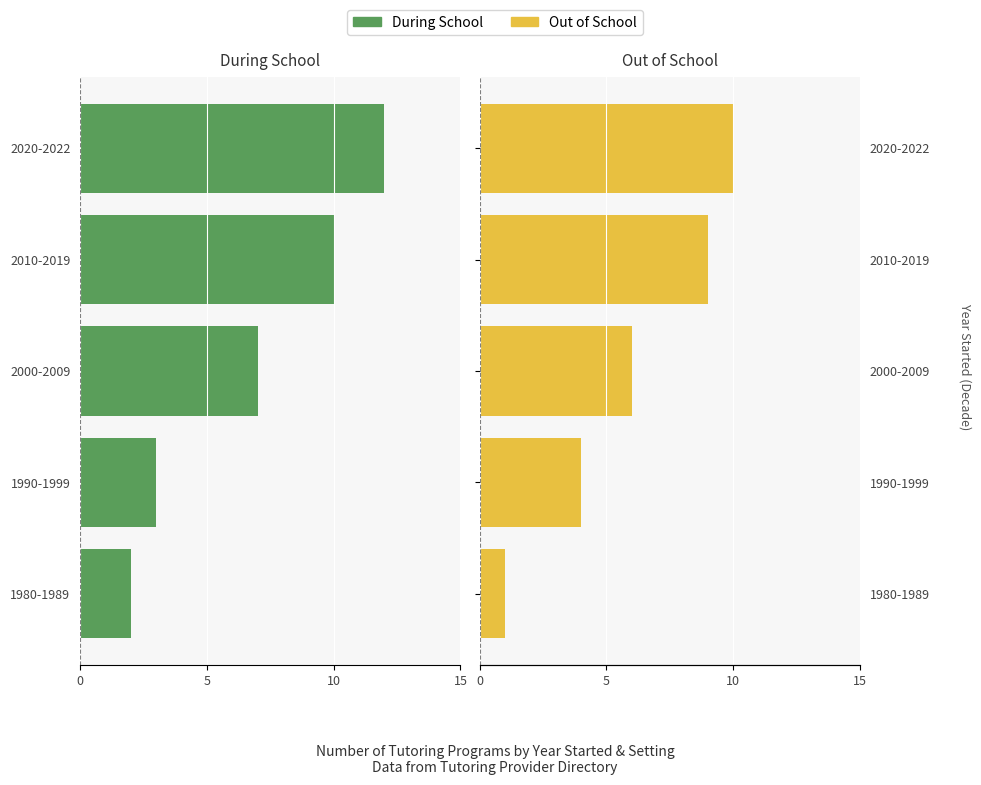

Between 1990-1999 and 2000-2009, which series saw the biggest shift?

During School